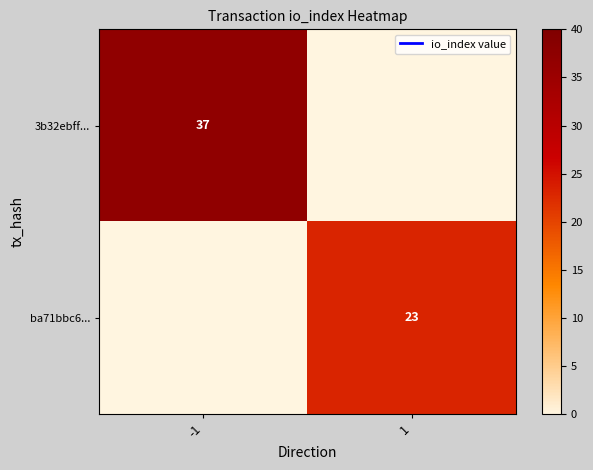

What is the greatest value displayed?

37